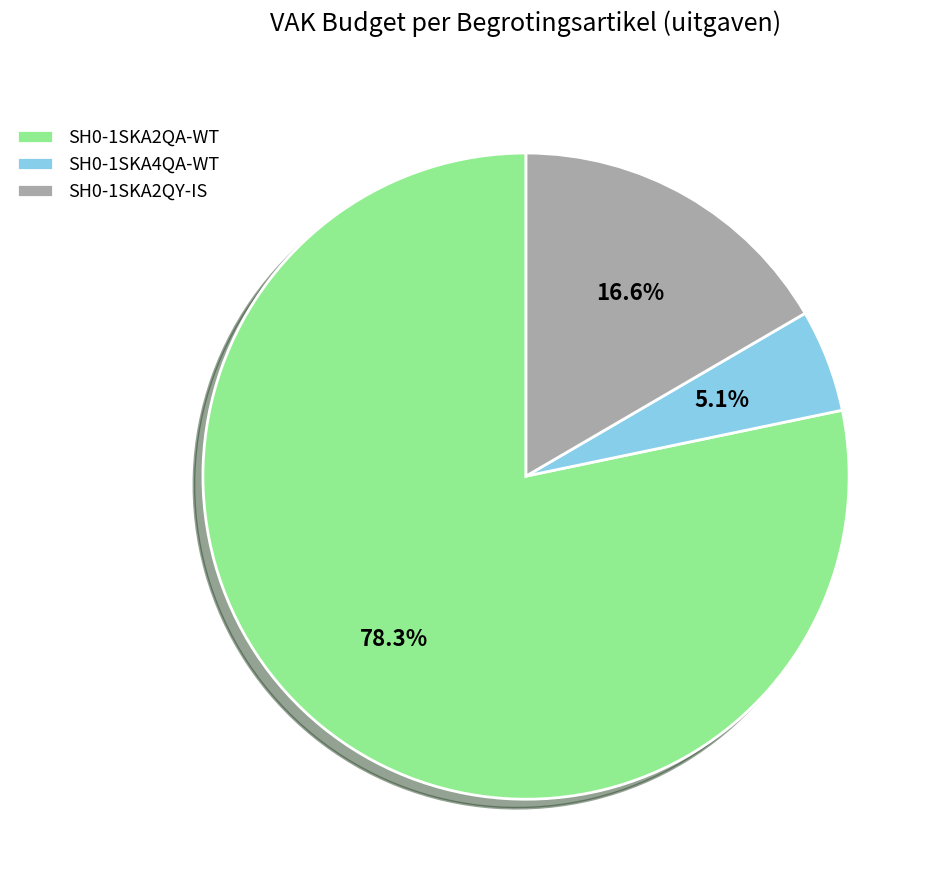

The SH0-1SKA4QA-WT slice represents 1% of the pie. True or false?

False